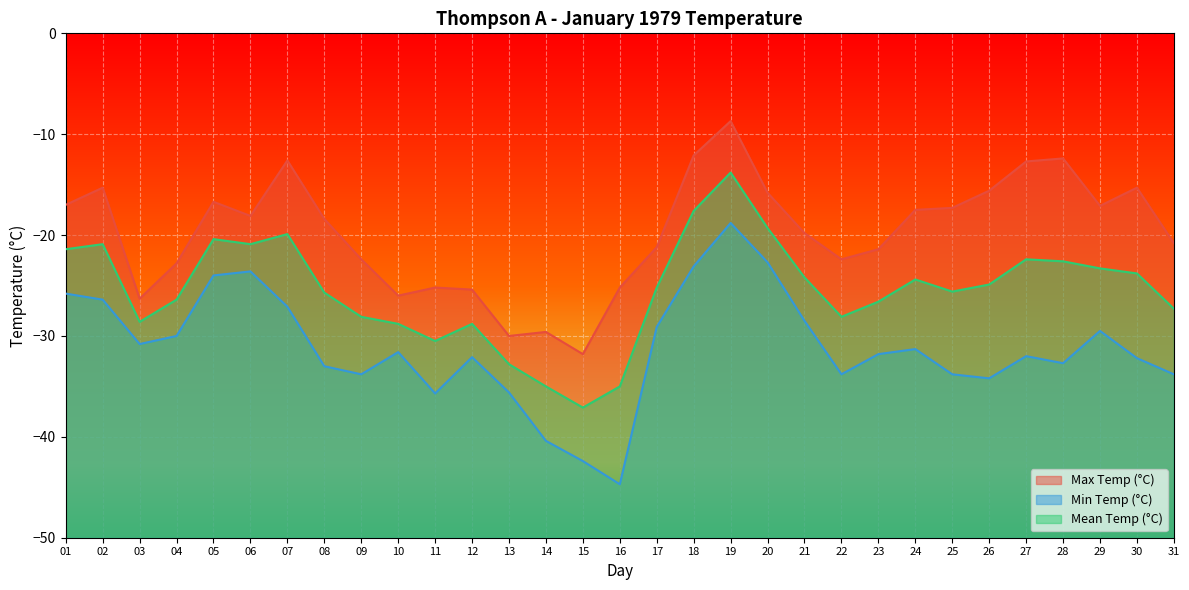

What is the average value of the Mean Temp (°C) series?

-25.5